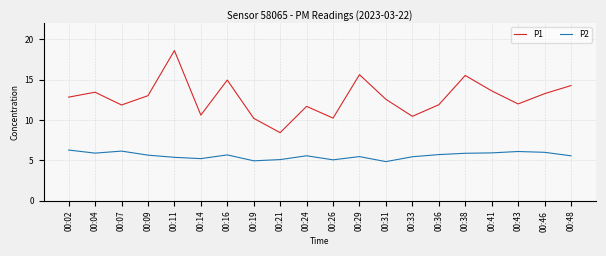

List the series in order of their peak value, lowest first.

P2, P1